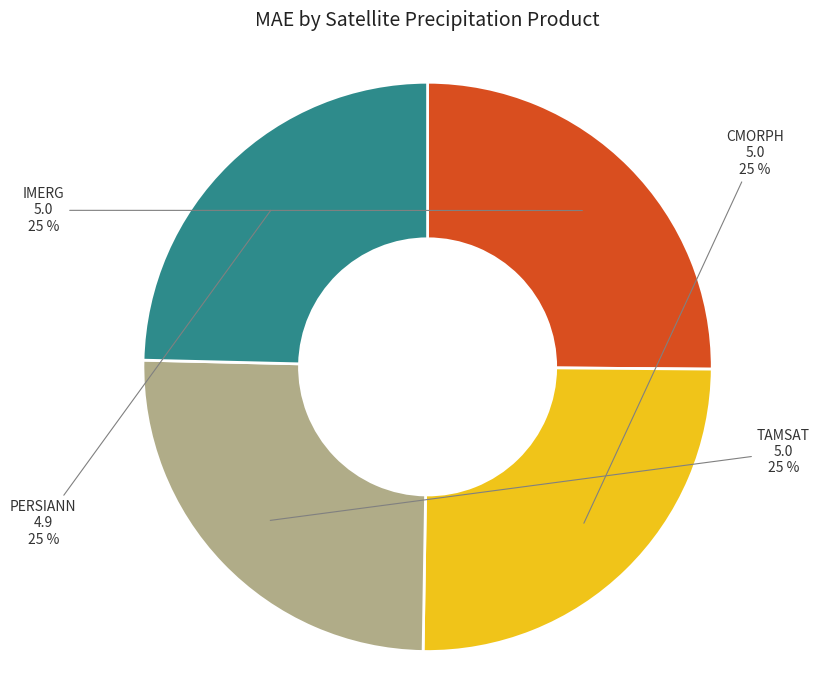

Approximately how many times larger is the value at PERSIANN compared to IMERG?

1.0